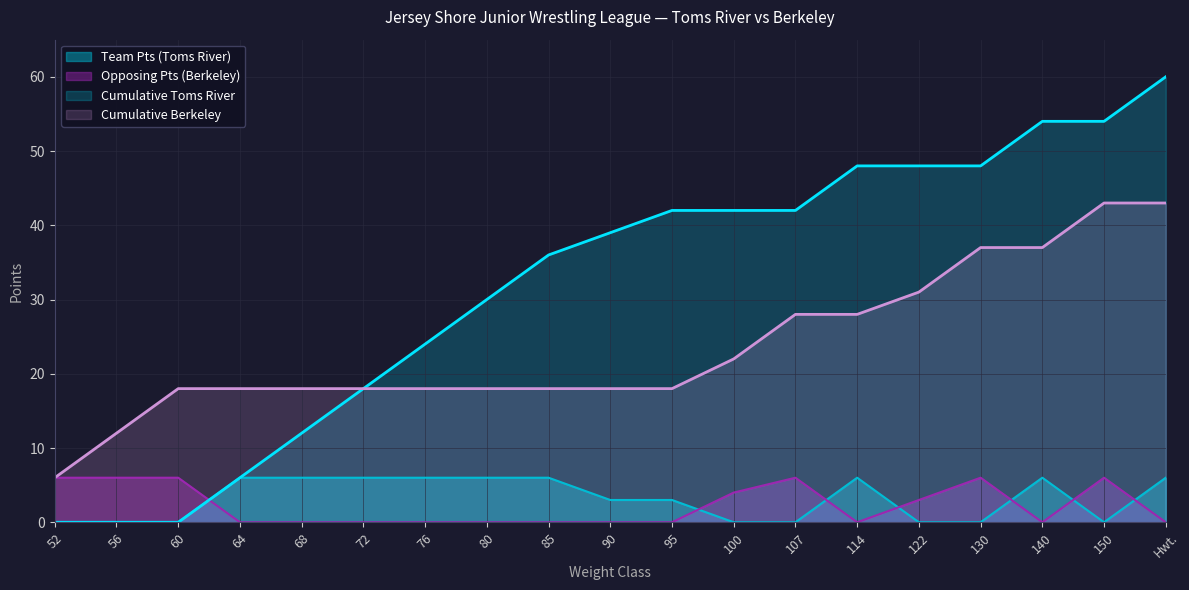

The value of Opposing Pts (Berkeley) at Hwt. is -4. True or false?

False